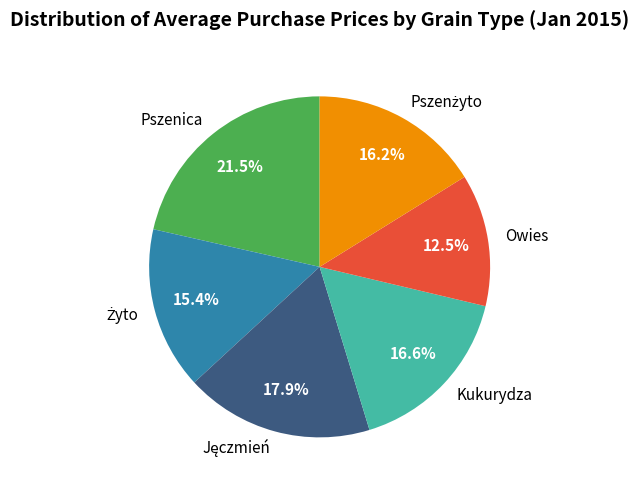

True or false: Kukurydza accounts for 28% of the total.

False